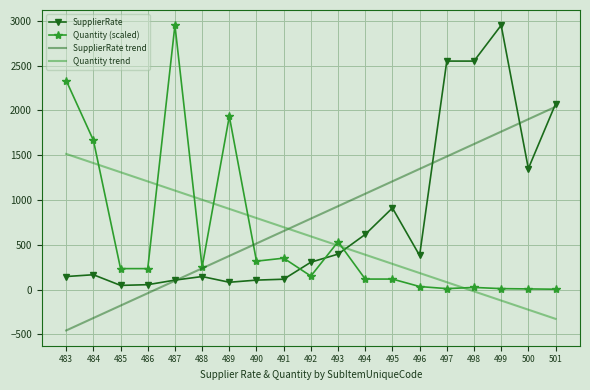

True or false: SupplierRate trend and Quantity (scaled) intersect in this chart.

True